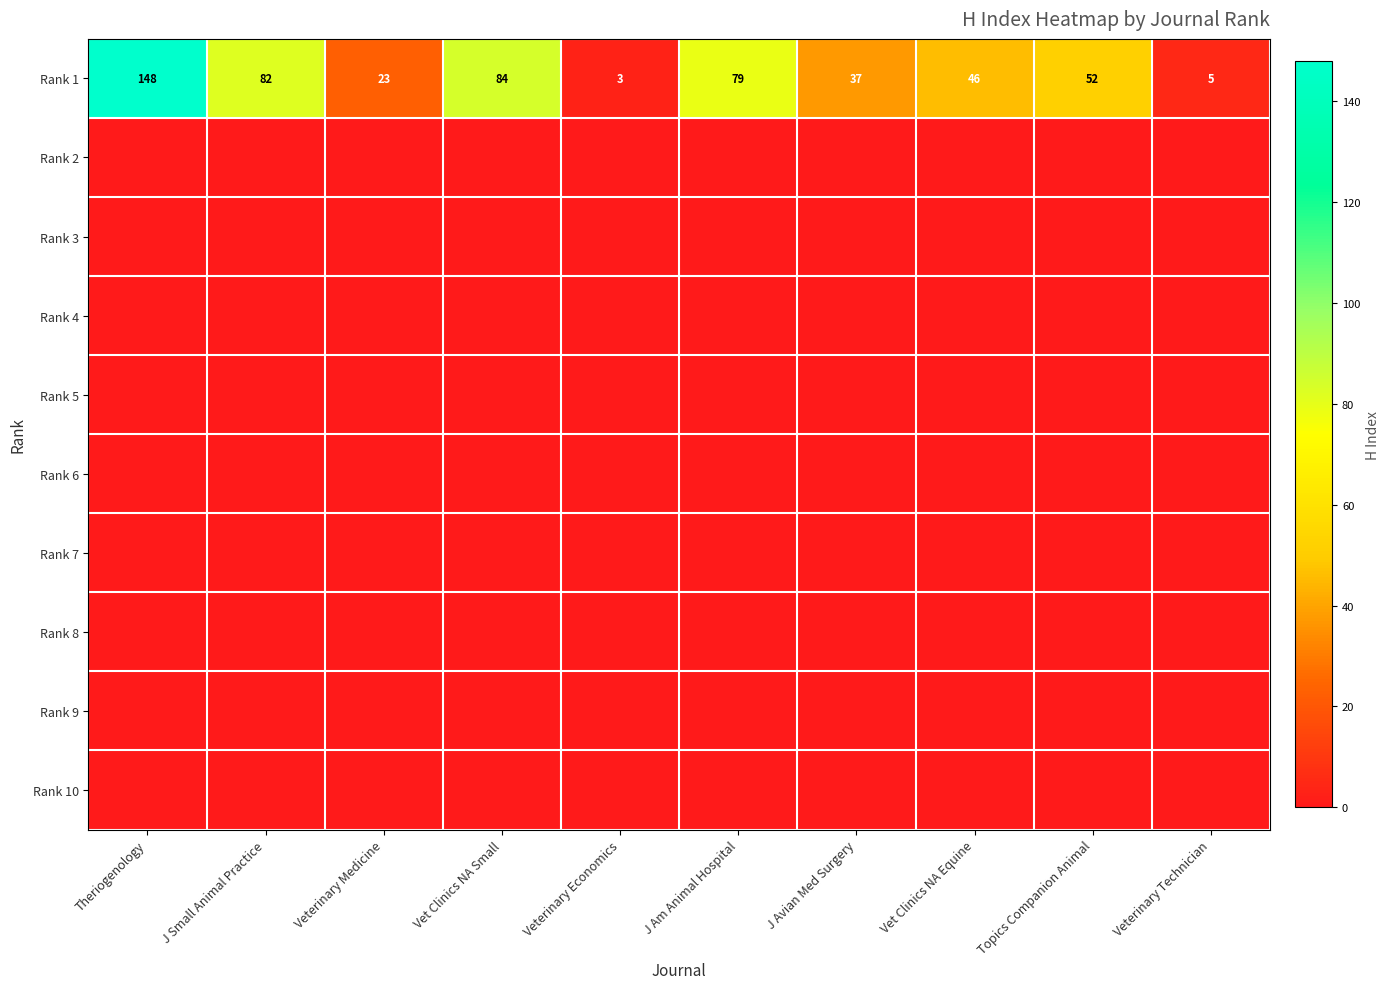

Where does the Rank 1 series first go above 52?

Theriogenology